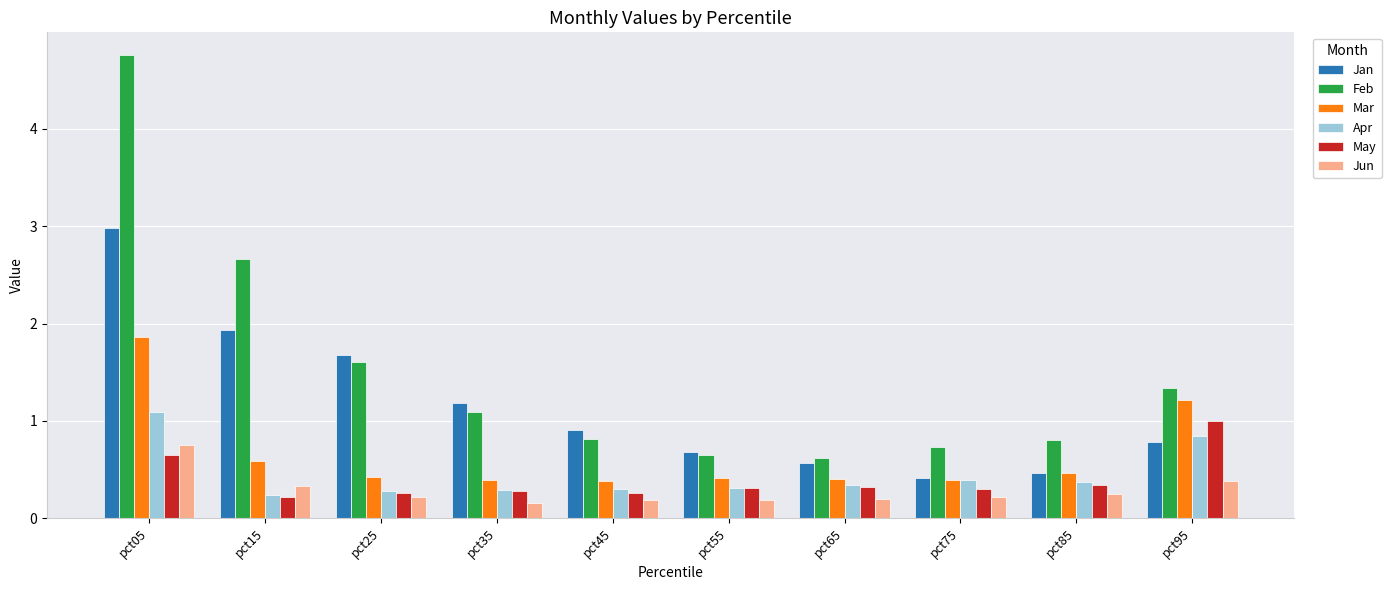

What is the total value across all series at pct65?

2.5